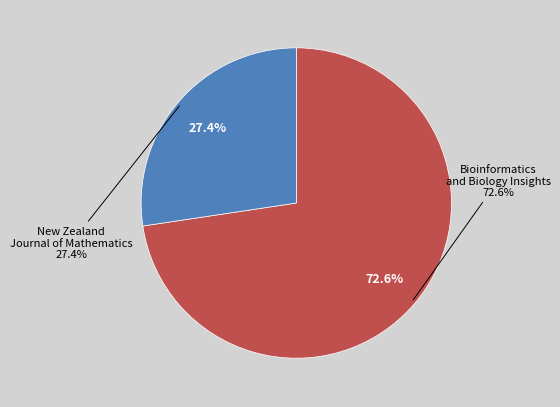

To the nearest percent, what is the difference between the New Zealand Journal of Mathematics and Bioinformatics and Biology Insights slice percentages?

45%